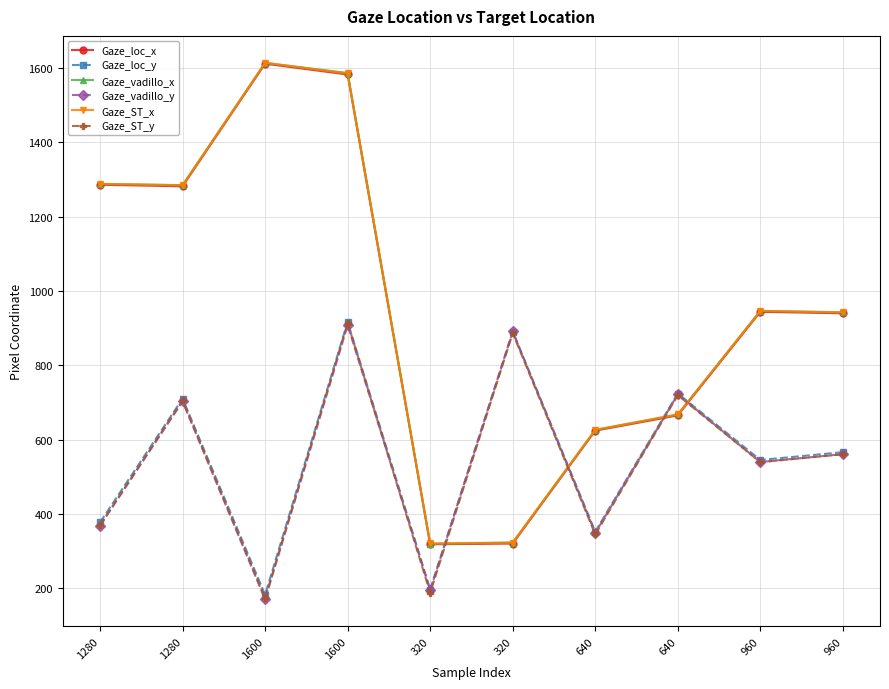

Where does the Gaze_ST_x series first go above 946?

1280